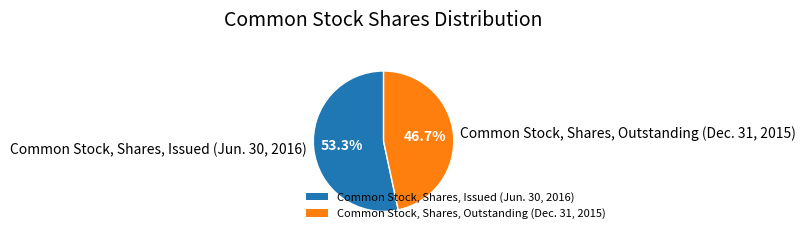

Which has a higher value, Common Stock, Shares, Issued (Jun. 30, 2016) or Common Stock, Shares, Outstanding (Dec. 31, 2015)?

Common Stock, Shares, Issued (Jun. 30, 2016)